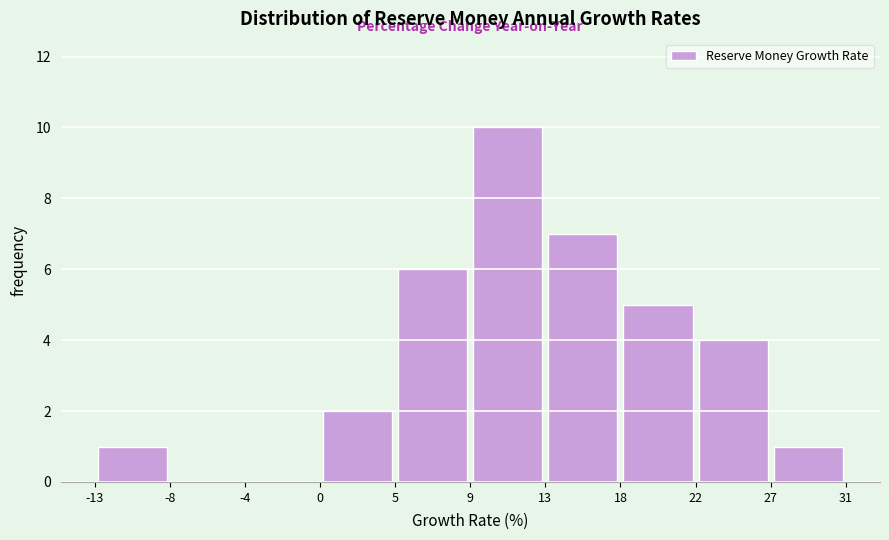

What is the height of the bar covering 18 to 22 on the x-axis? The values are not printed on the chart, so give them approximately, as read against the axis.

5